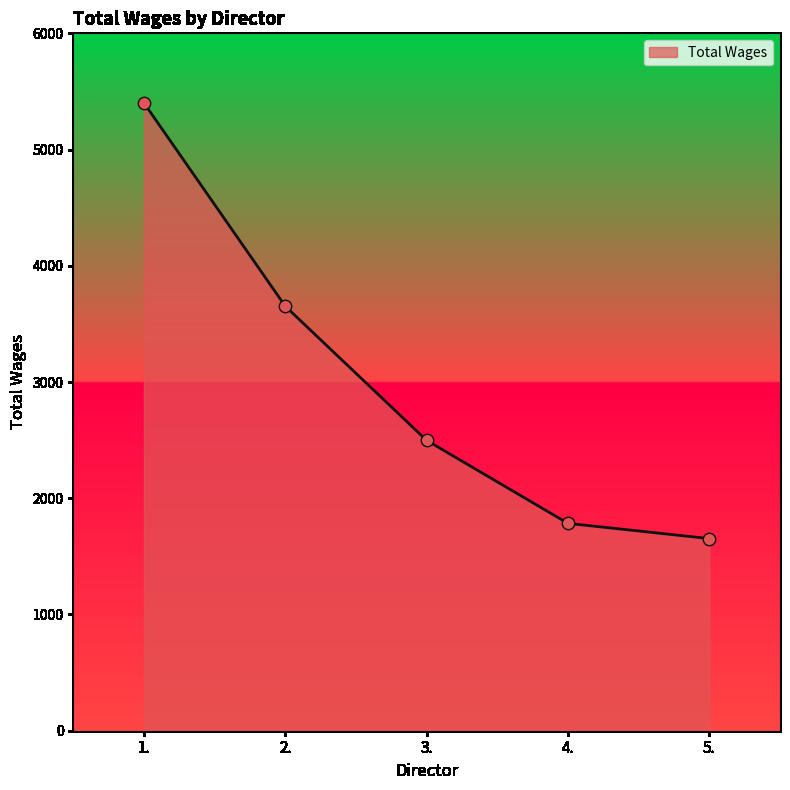

What is the ratio of the value at 5. to the value at 3.?

0.7